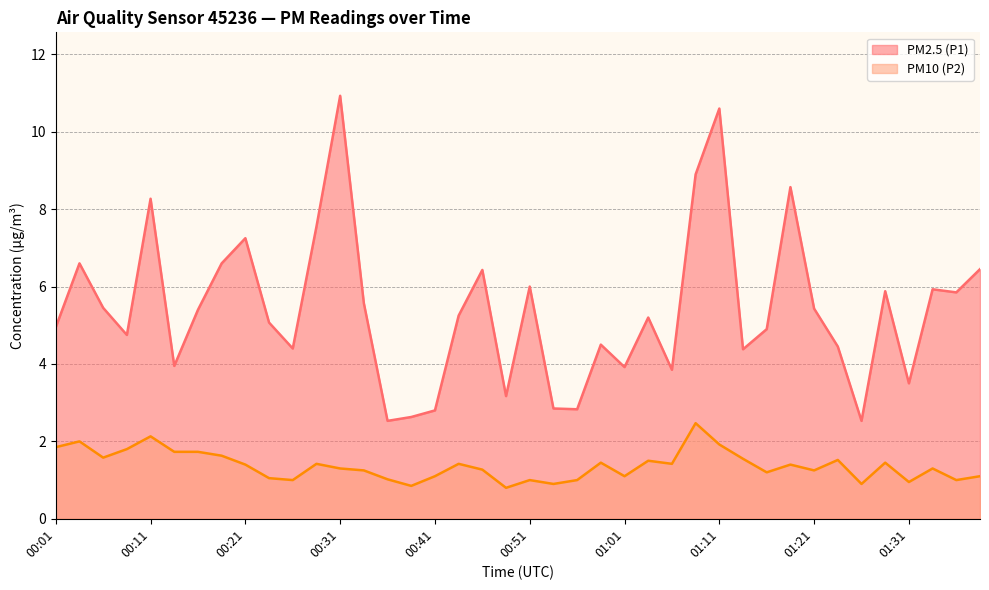

How many values in the PM2.5 (P1) series exceed 5?

22